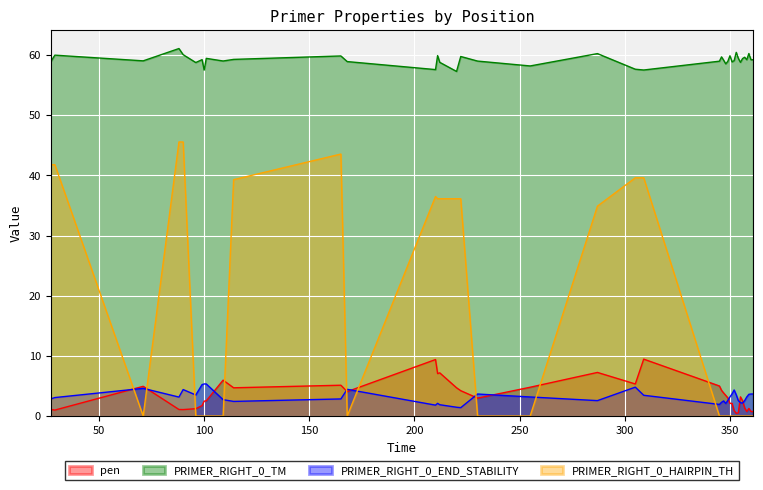

Between 29 and 287, which series saw the biggest shift?

PRIMER_RIGHT_0_HAIRPIN_TH